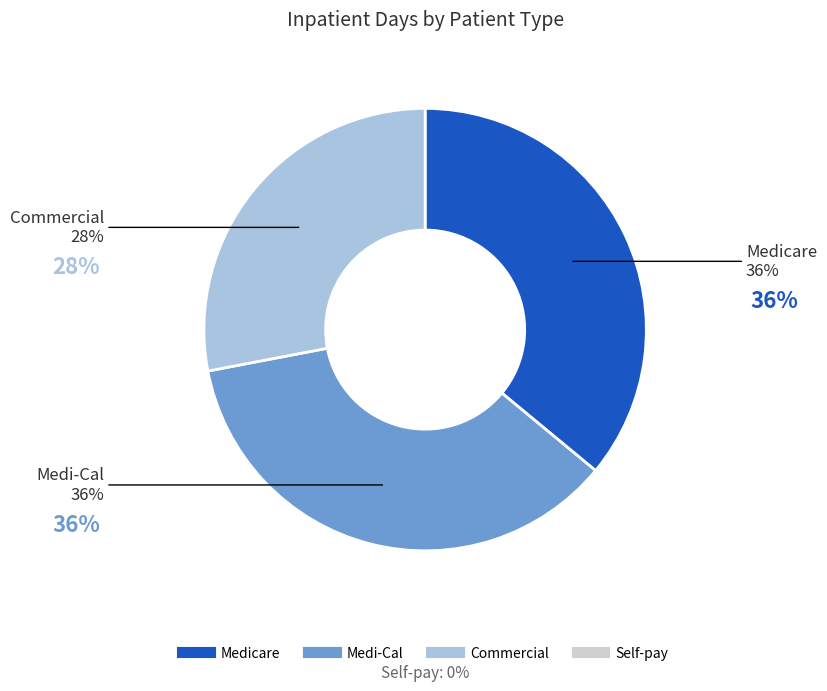

Is there a majority slice in this chart?

No